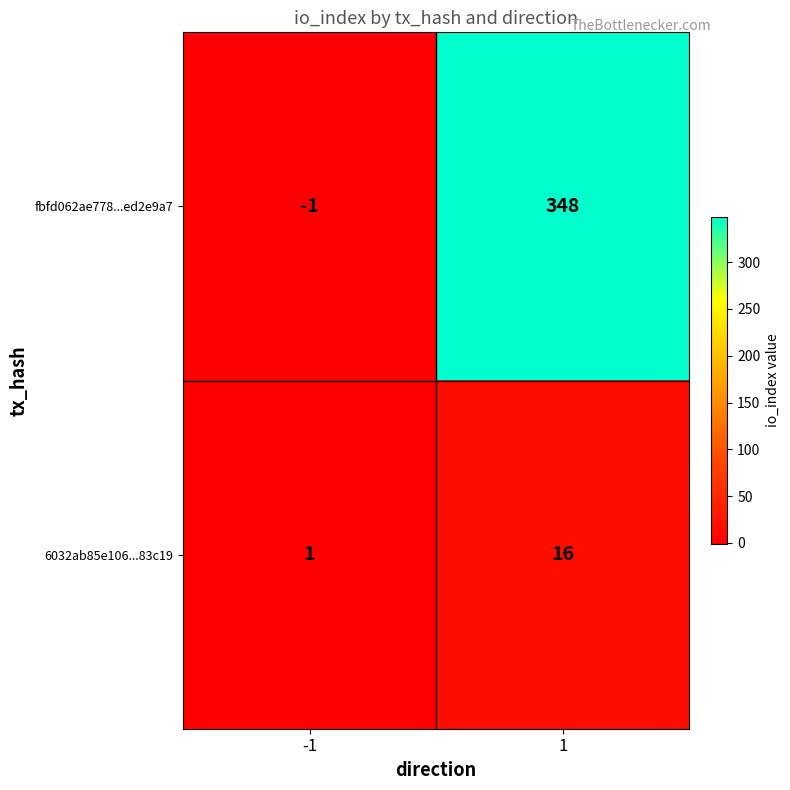

Which series changed the most between -1 and 1?

fbfd062ae778...ed2e9a7